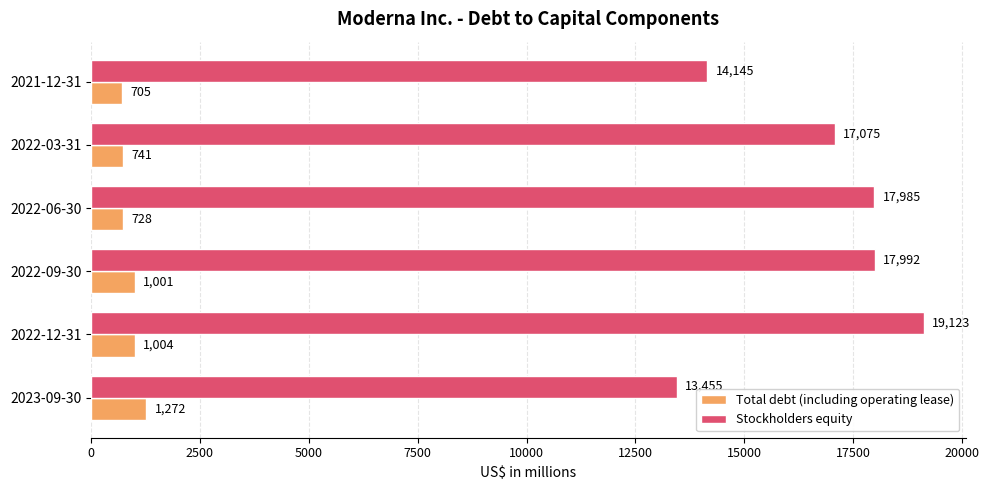

The value of Total debt (including operating lease) at 2023-09-30 is 1272. True or false?

True